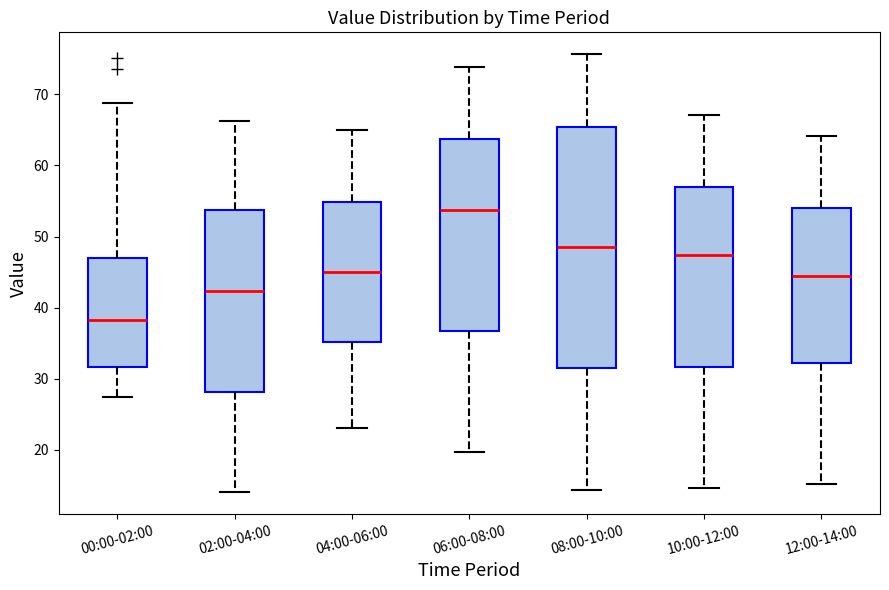

Which box is the tallest, from its lower edge to its upper edge?

08:00-10:00